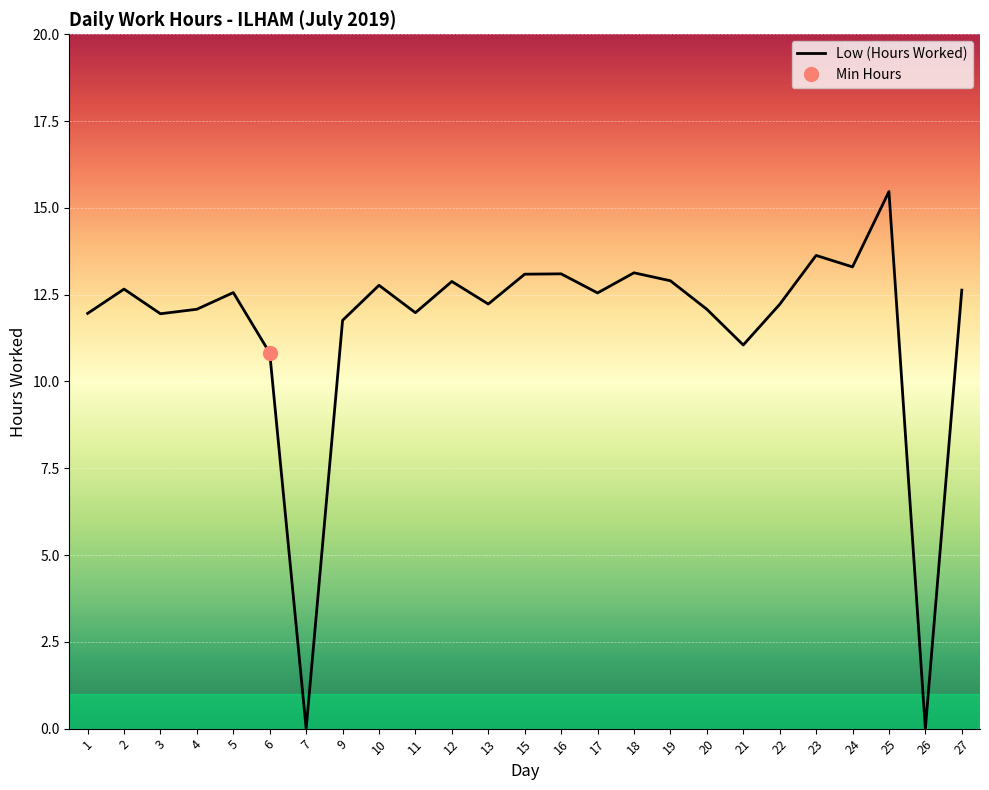

The chart shows a value of 12.1 at 20. True or false?

True